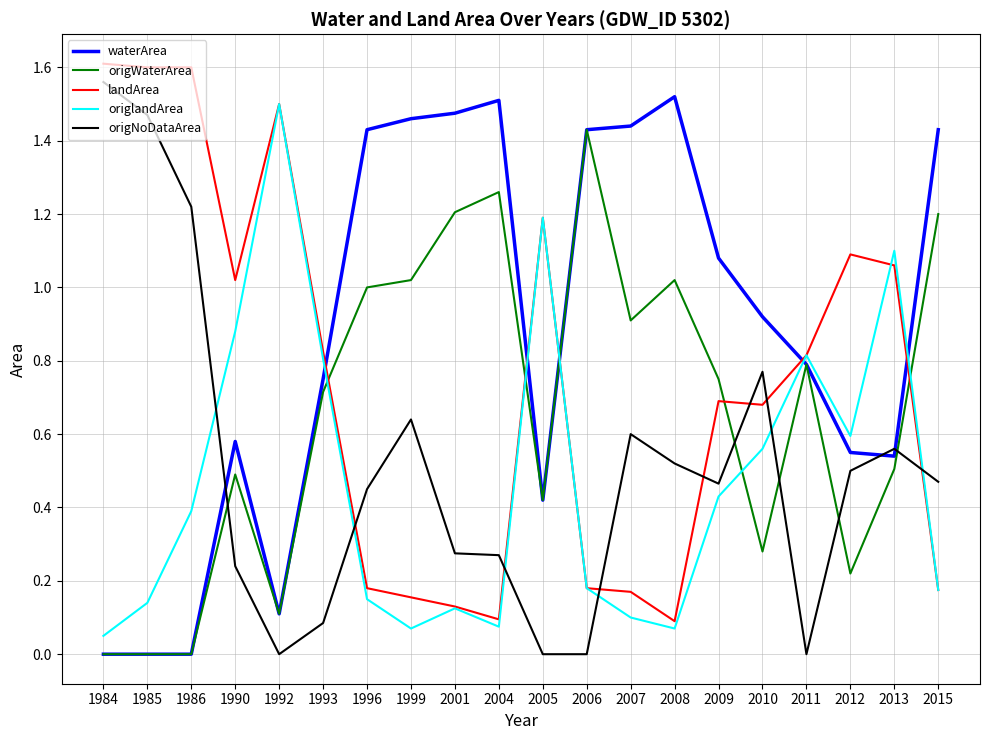

The origNoDataArea series shows 1.5 at 1985. True or false?

True